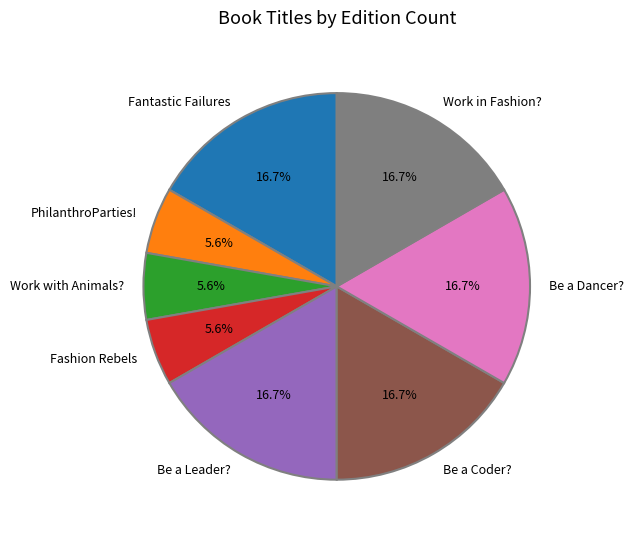

Does Be a Leader? represent more than half of the total?

No